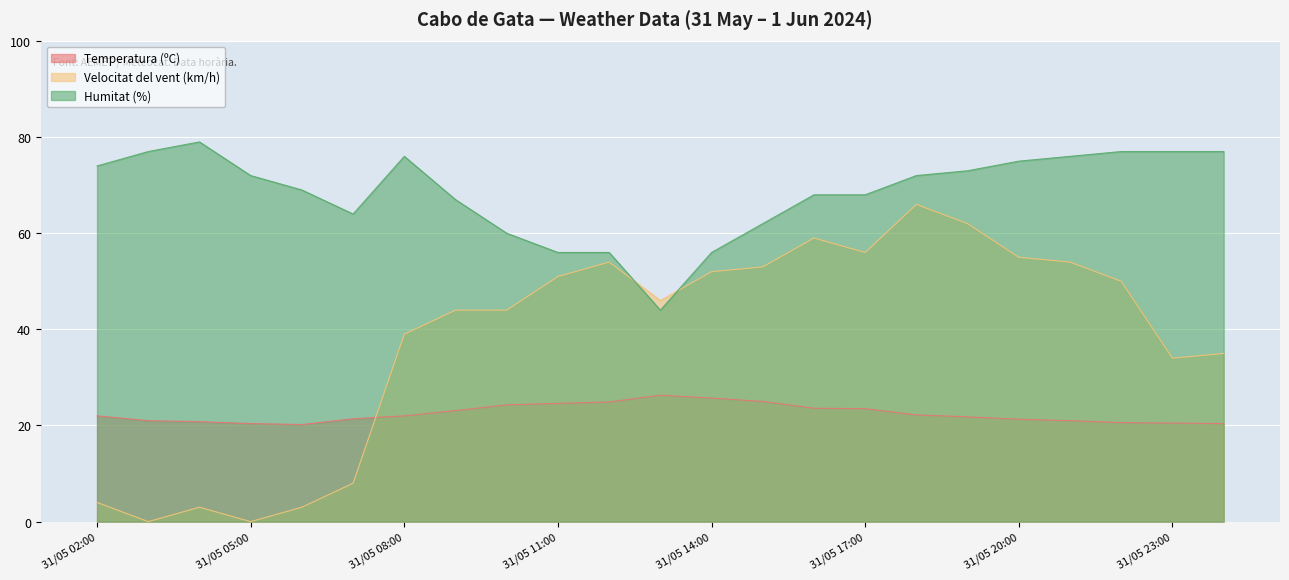

How many values in the Humitat (%) series are below 72?

11